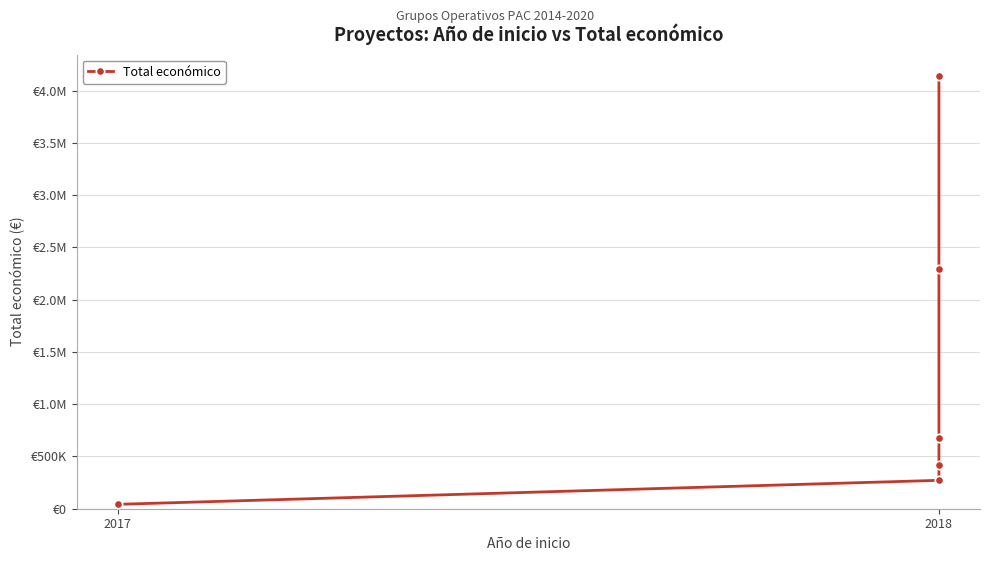

What is the difference between the maximum and second lowest values?

3867841